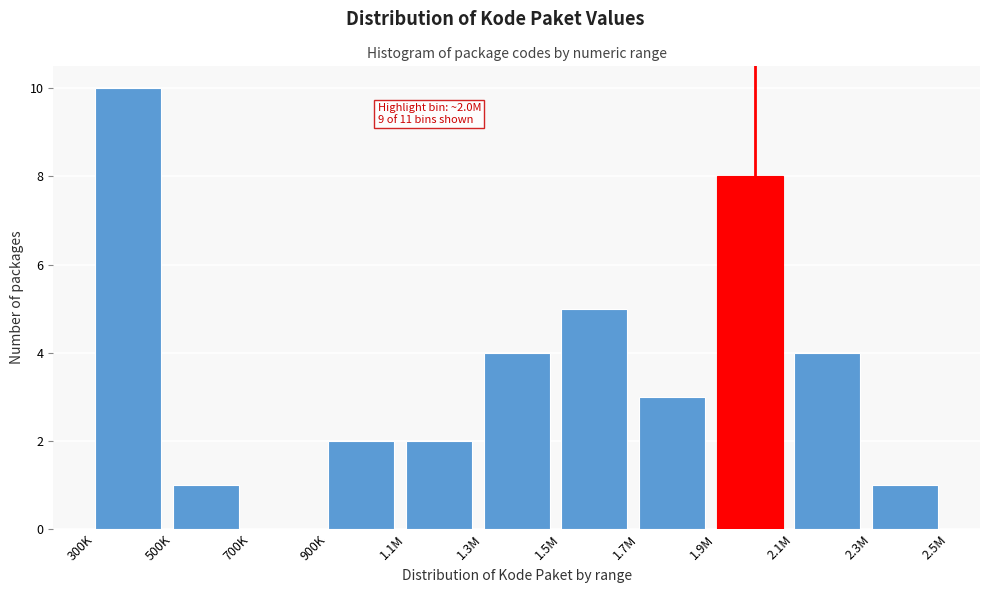

Reading left to right, list all the values displayed in this chart.

300K=10	500K=1	700K=0	900K=2	1.1M=2	1.3M=4	1.5M=5	1.7M=3	1.9M=8	2.1M=4	2.3M=1